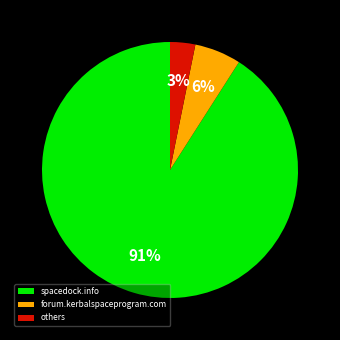

Do forum.kerbalspaceprogram.com and spacedock.info together represent more than half of the pie?

Yes